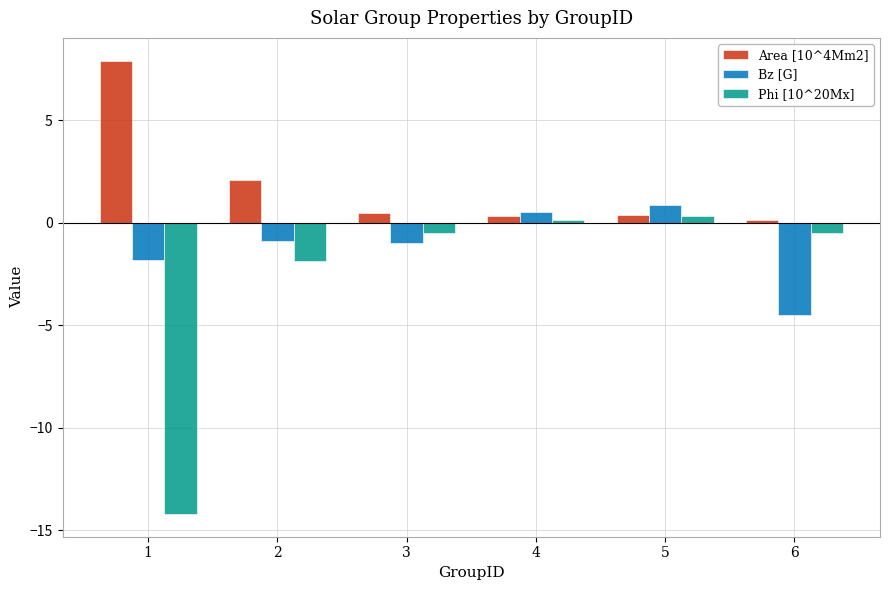

What is the average value of the Bz [G] series?

-1.1